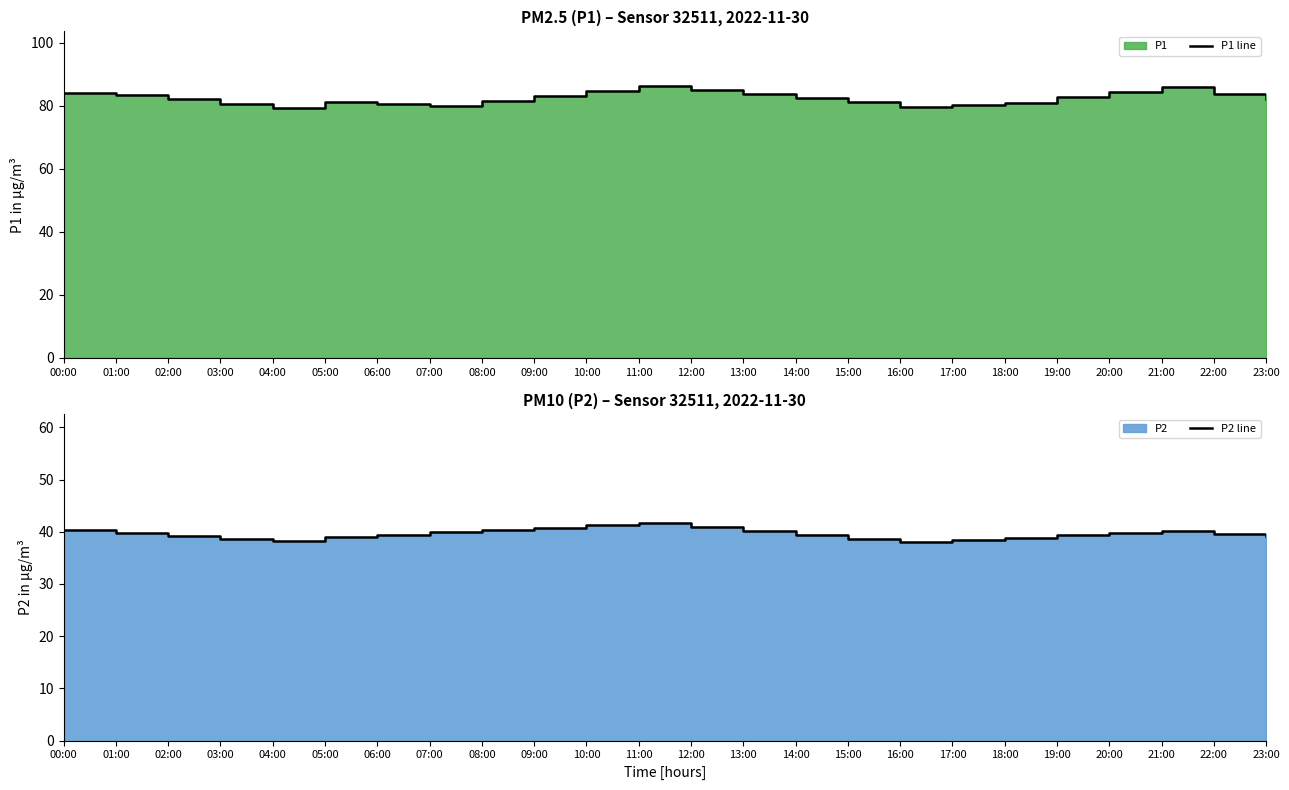

How many interior local peaks does the P2 line series have?

2